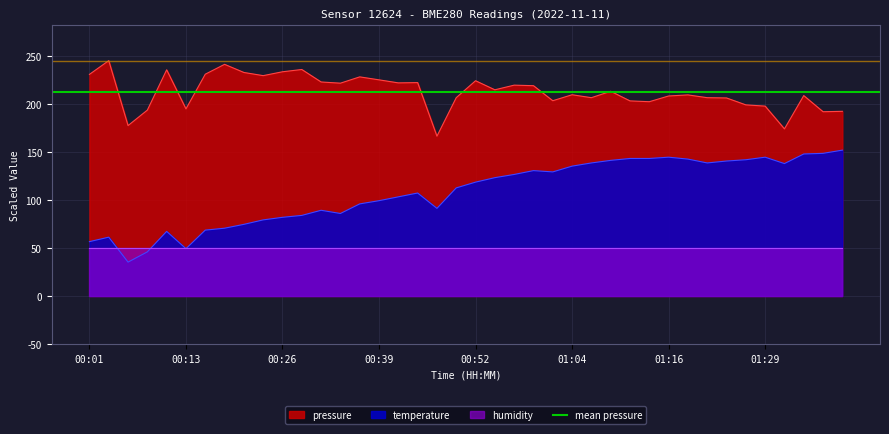

At which category does temperature reach its first local peak?

00:03